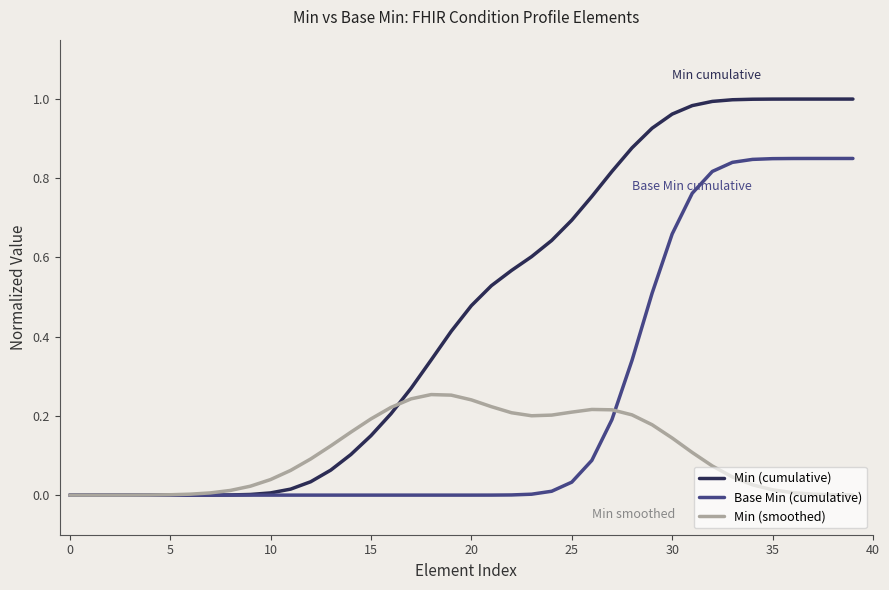

Rank the series by their average value, from highest to lowest.

Min (cumulative), Base Min (cumulative), Min (smoothed)